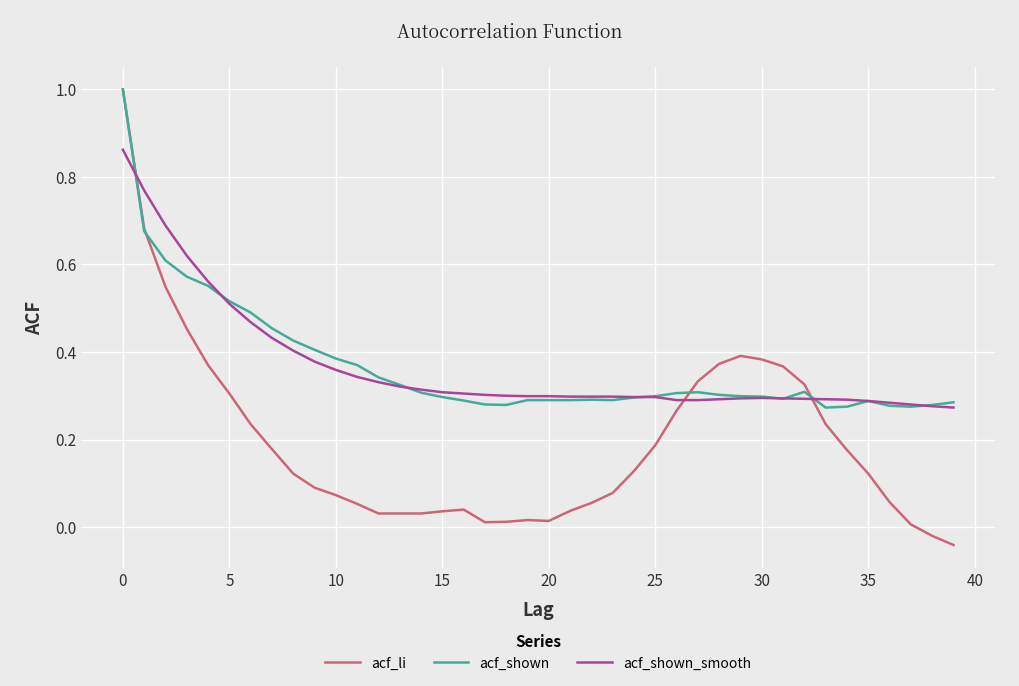

What is the maximum value for acf_shown?

1.0